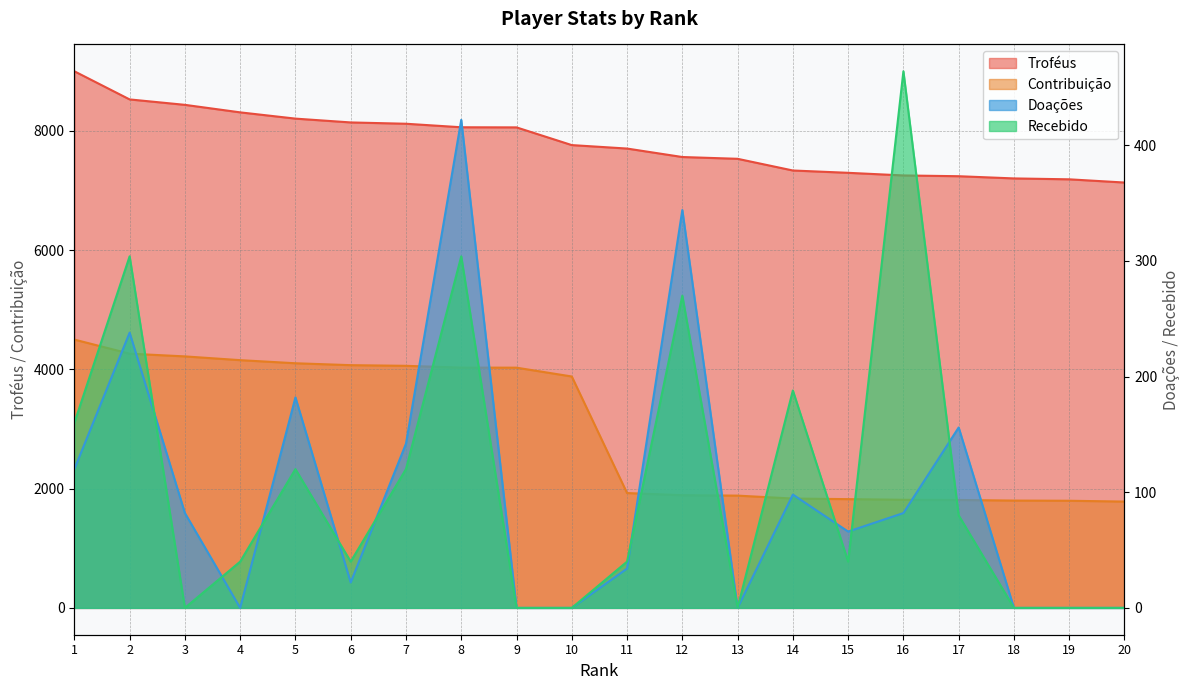

True or false: Doações and Recebido intersect in this chart.

True